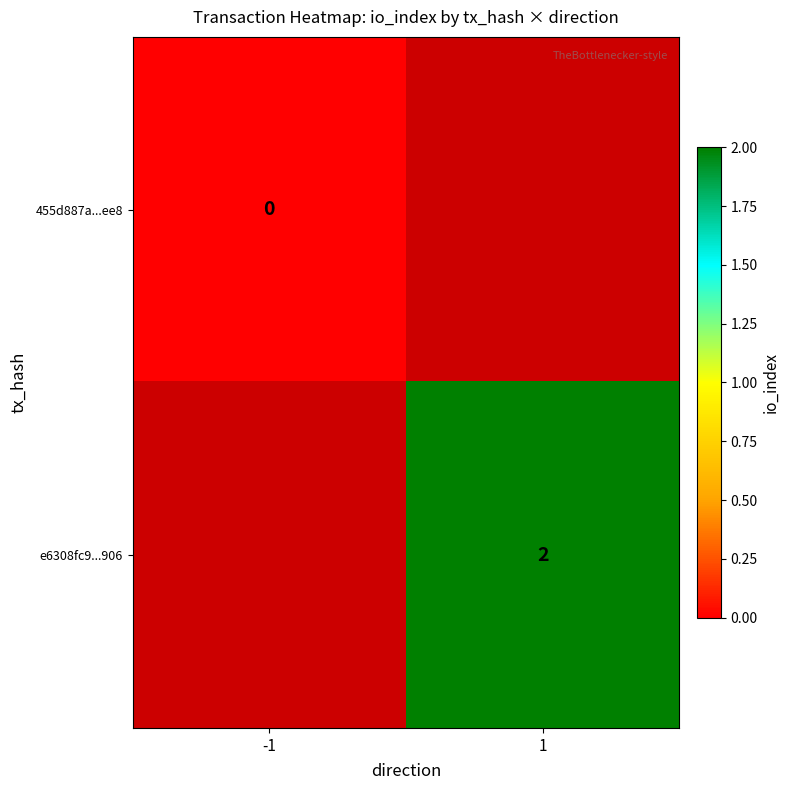

Which label corresponds to the largest value in the chart?

1